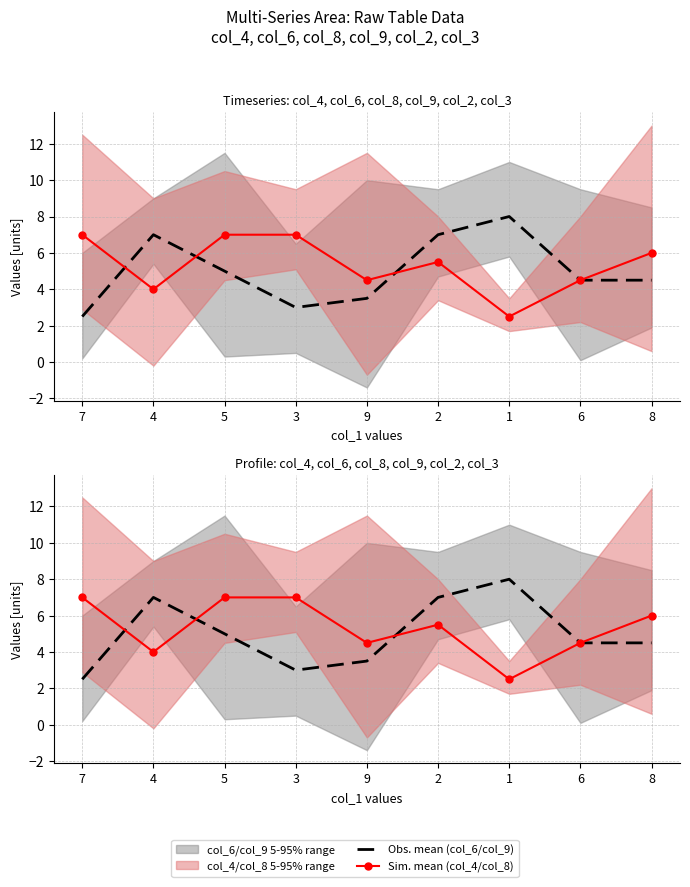

How many interior local valleys does the Sim. mean (col_4/col_8) series have?

3